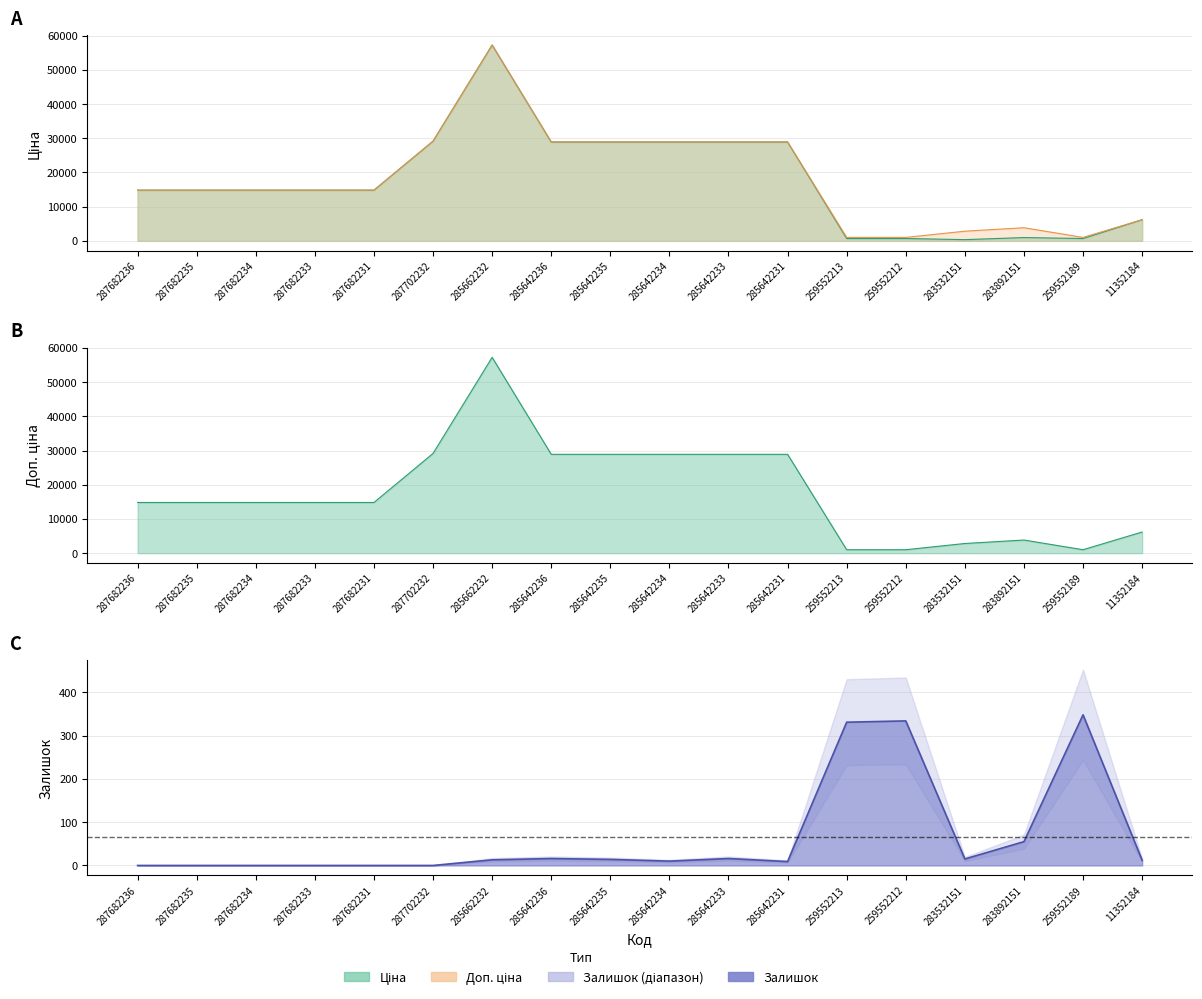

Is it true that Ціна equals 958.4 at 283892151?

True